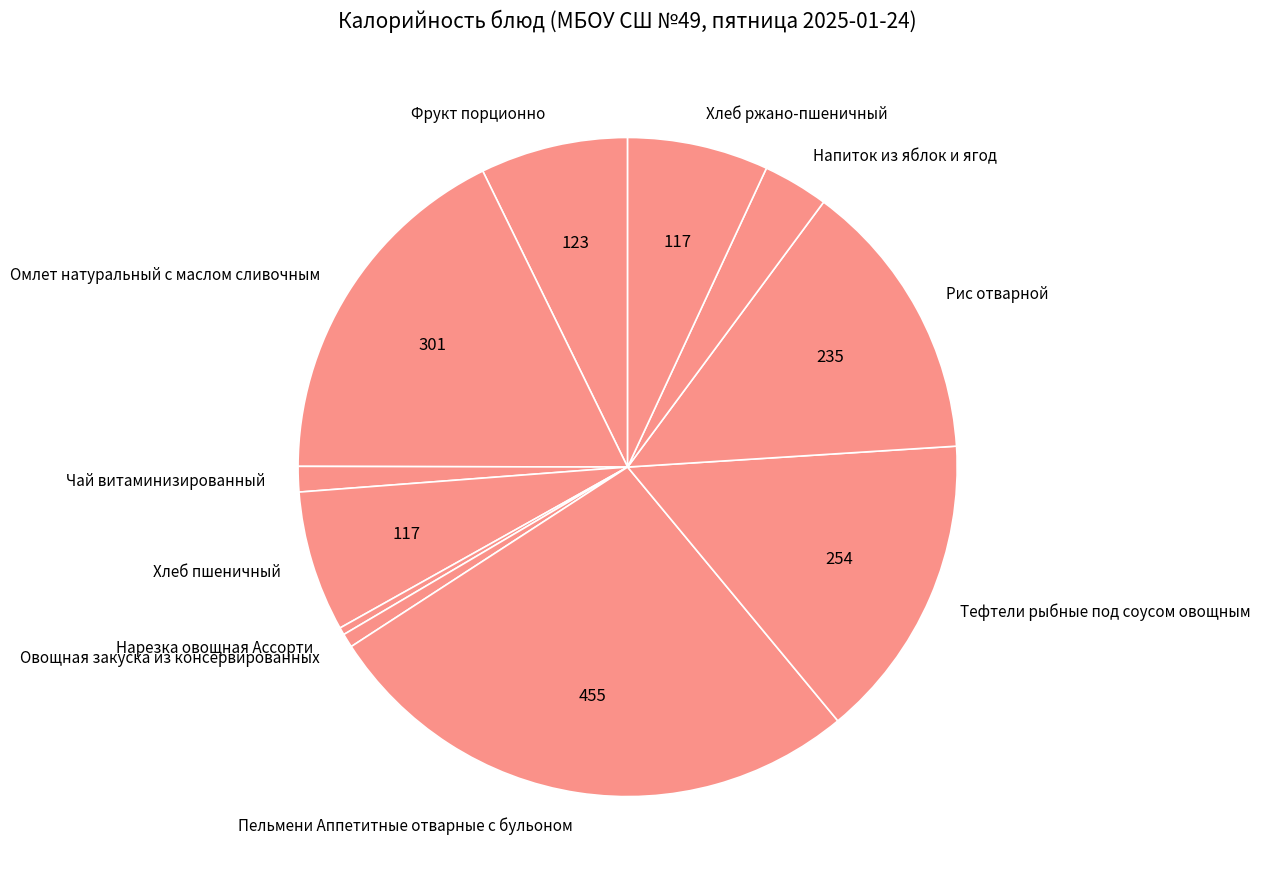

True or false: Хлеб ржано-пшеничный accounts for 1% of the total.

False